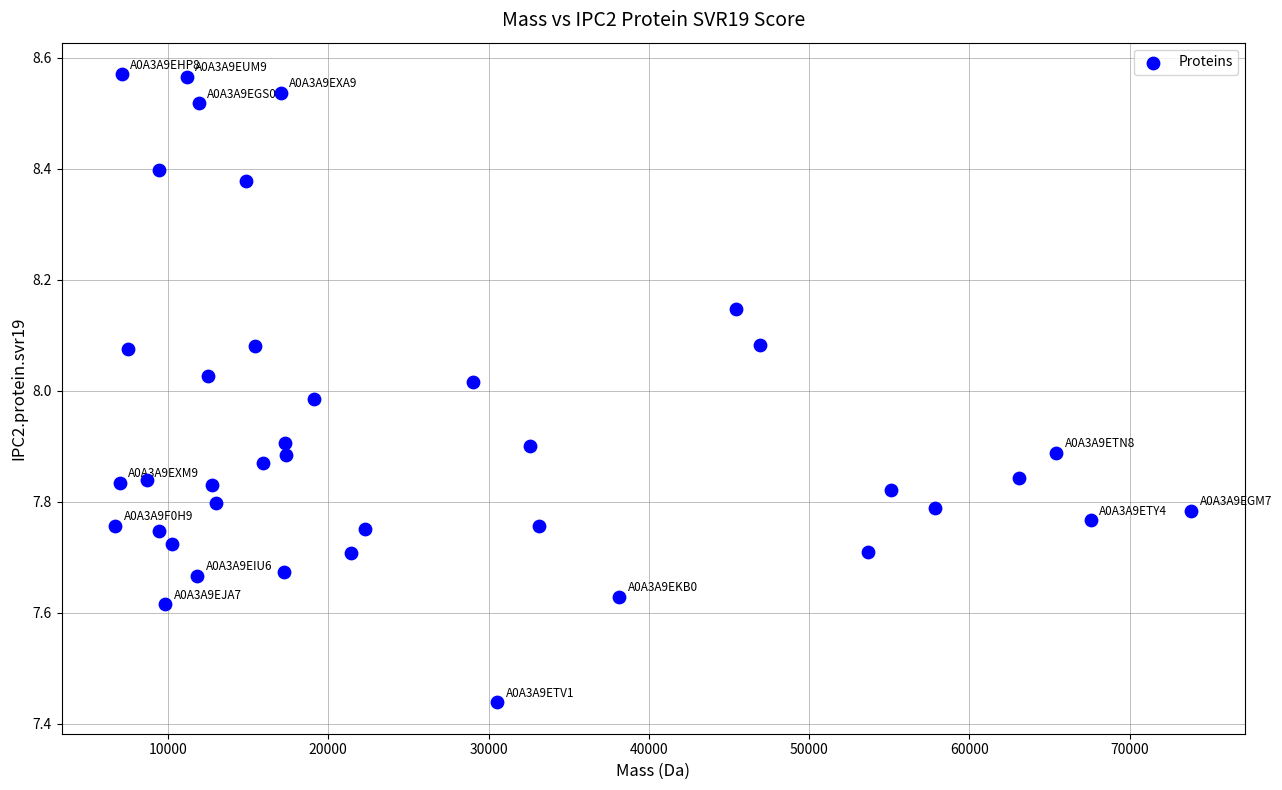

What is the range of X values (max minus min)?

67112.6